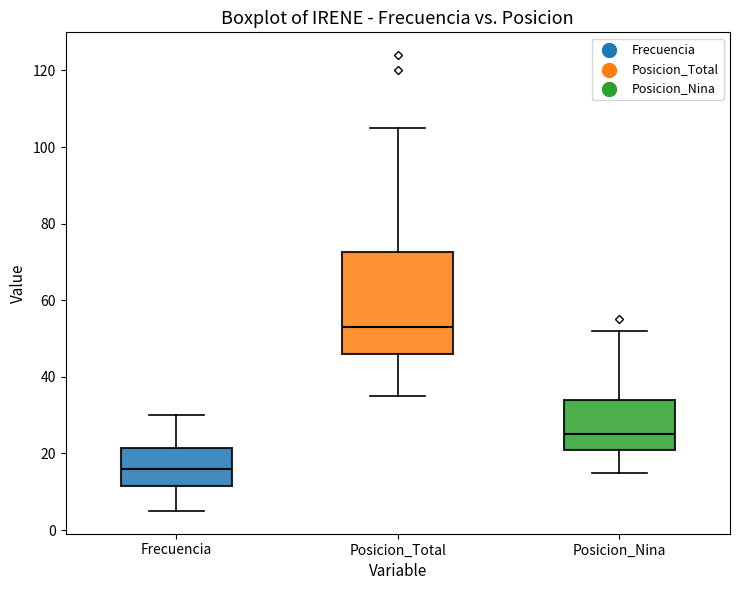

Which box has the highest median line?

Posicion_Total